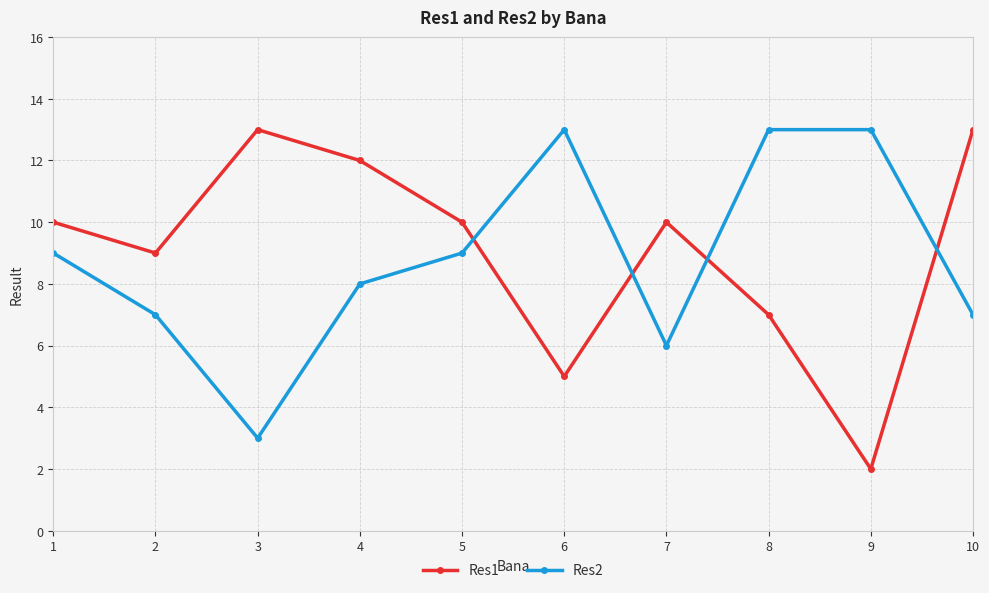

How many times do Res2 and Res1 cross each other?

4